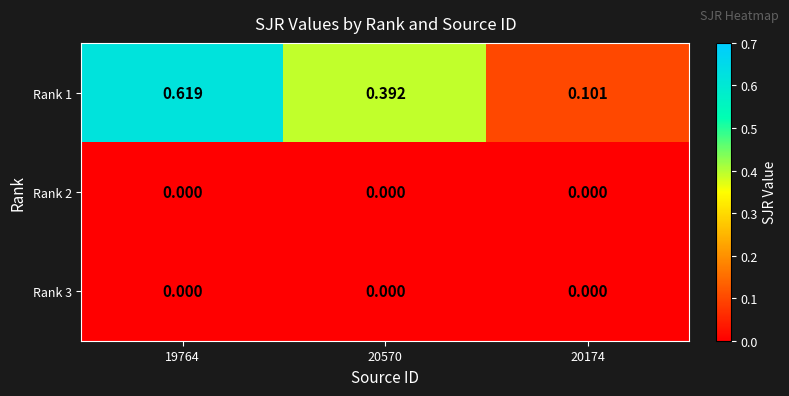

Which series changed the most between 20570 and 20174?

Rank 1